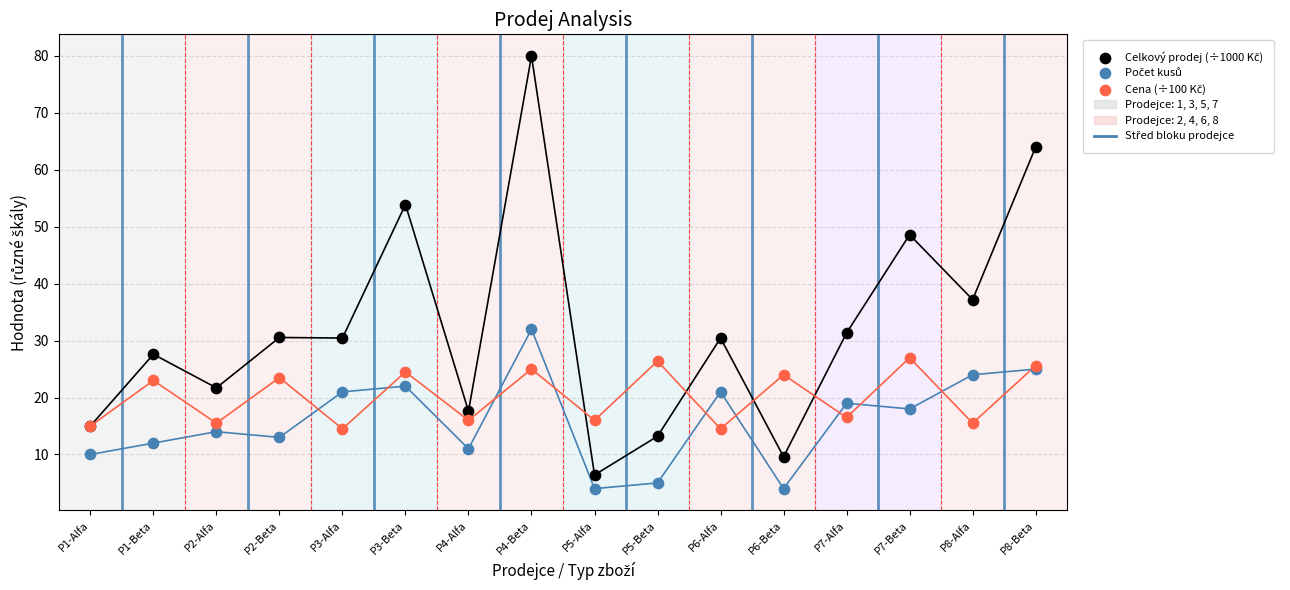

Across all series, what Y value is closest to 42?

37.2